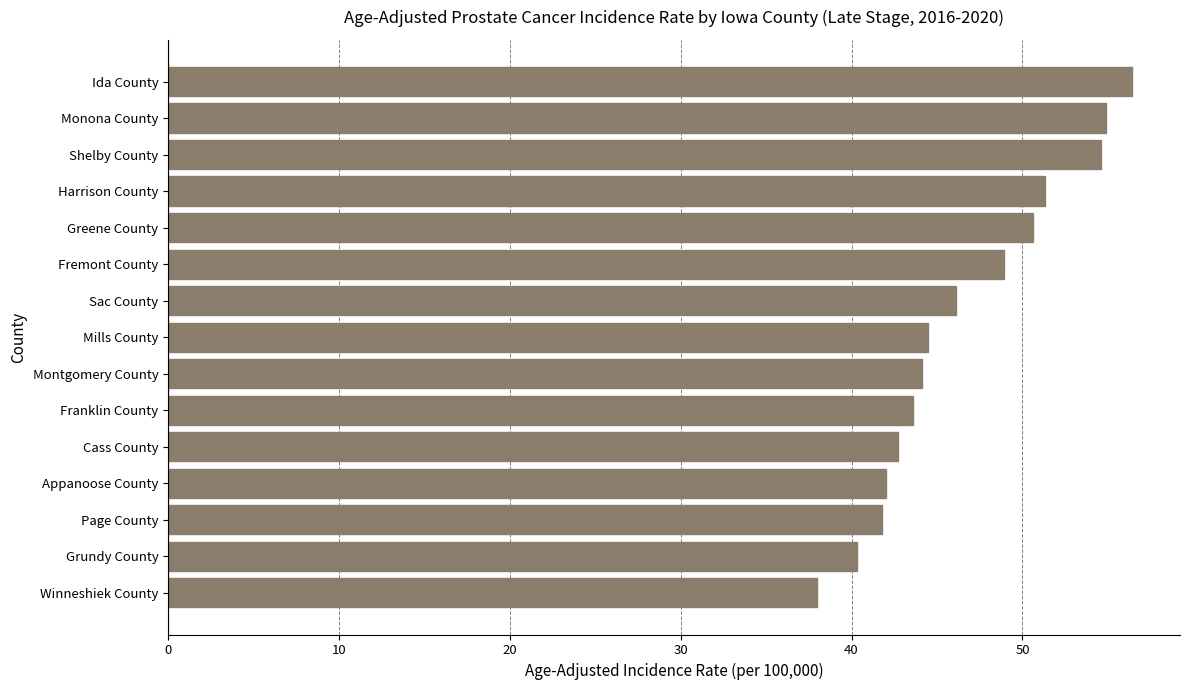

What is the minimum value shown in the chart?

38.0